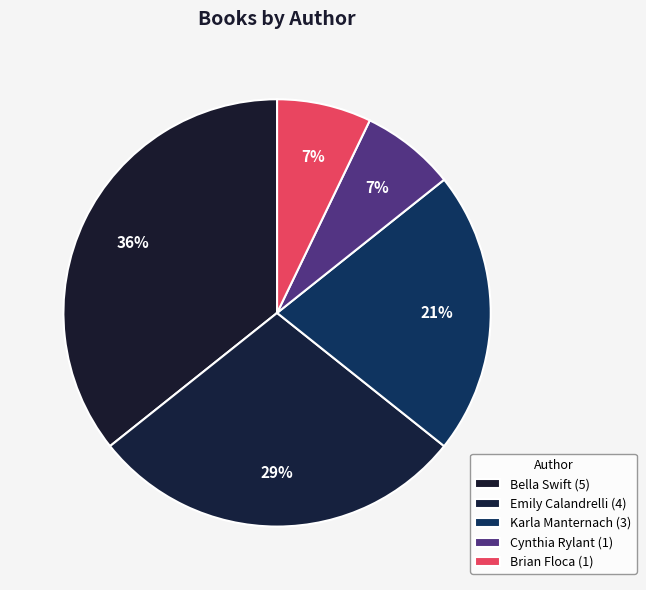

Which category has the smallest portion of the pie?

Cynthia Rylant